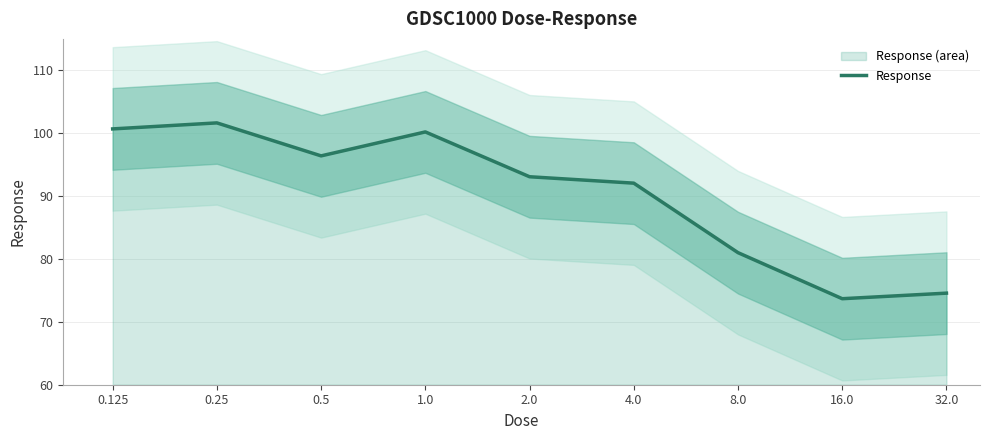

How many points are higher than both their immediate neighbors (excluding endpoints)?

2